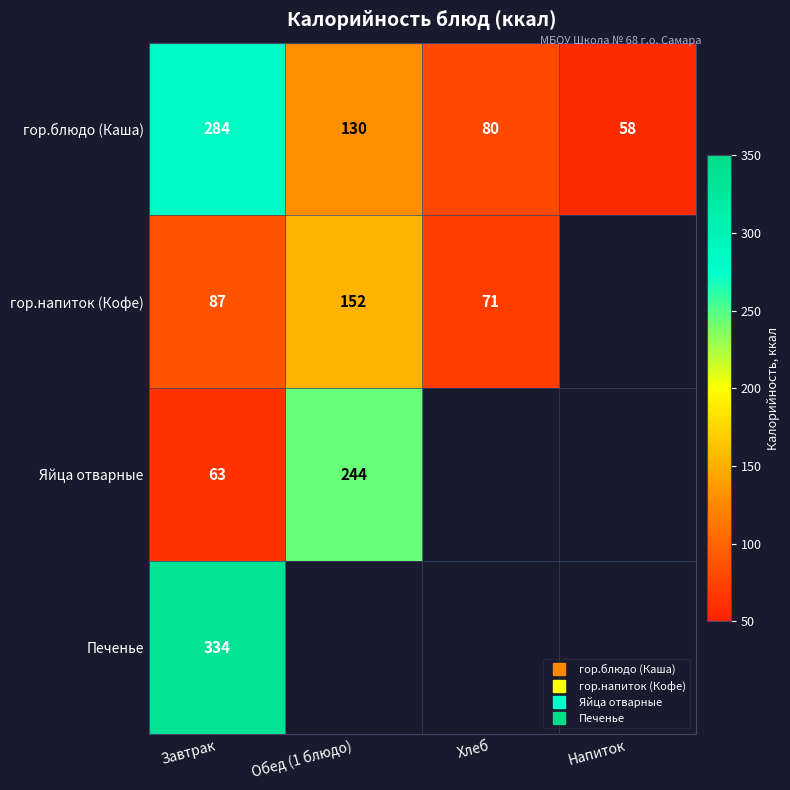

How many values in the гор.напиток (Кофе) series are below 152?

2